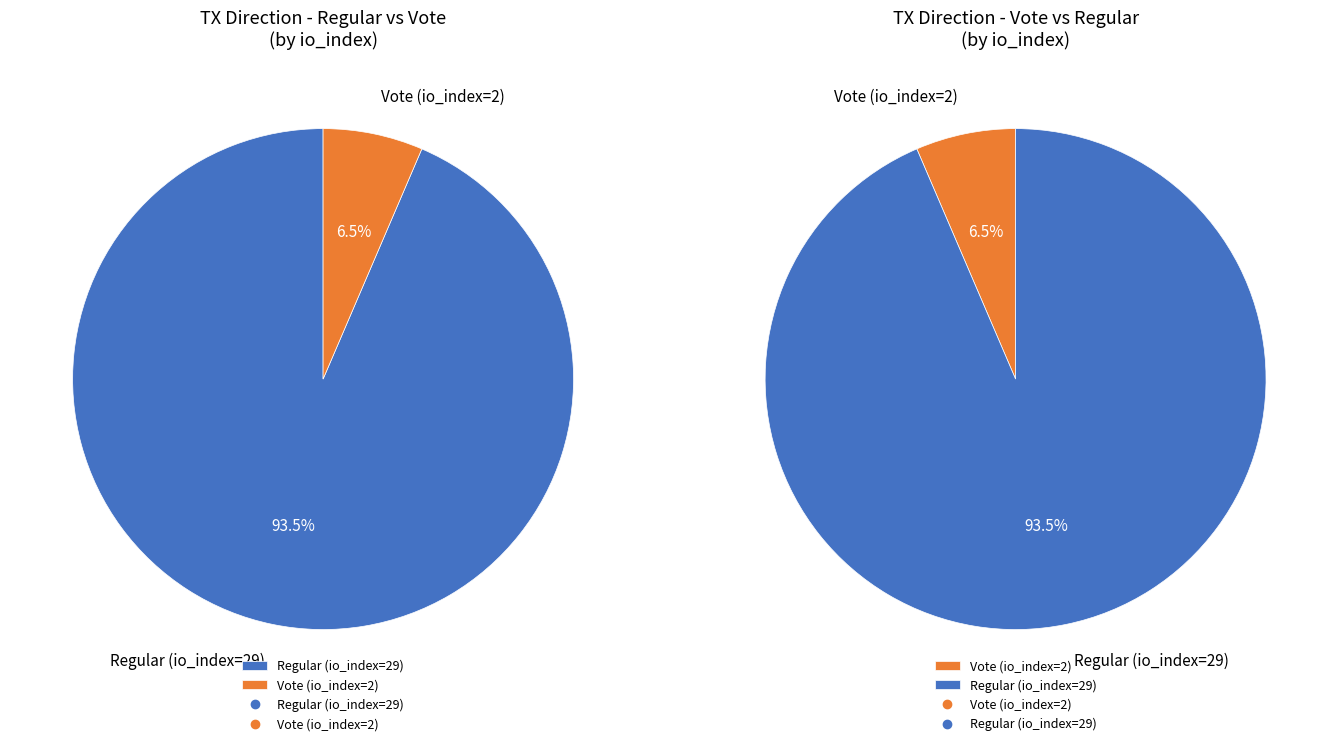

Is it true that Regular (io_index=29) is 81% of the pie?

False